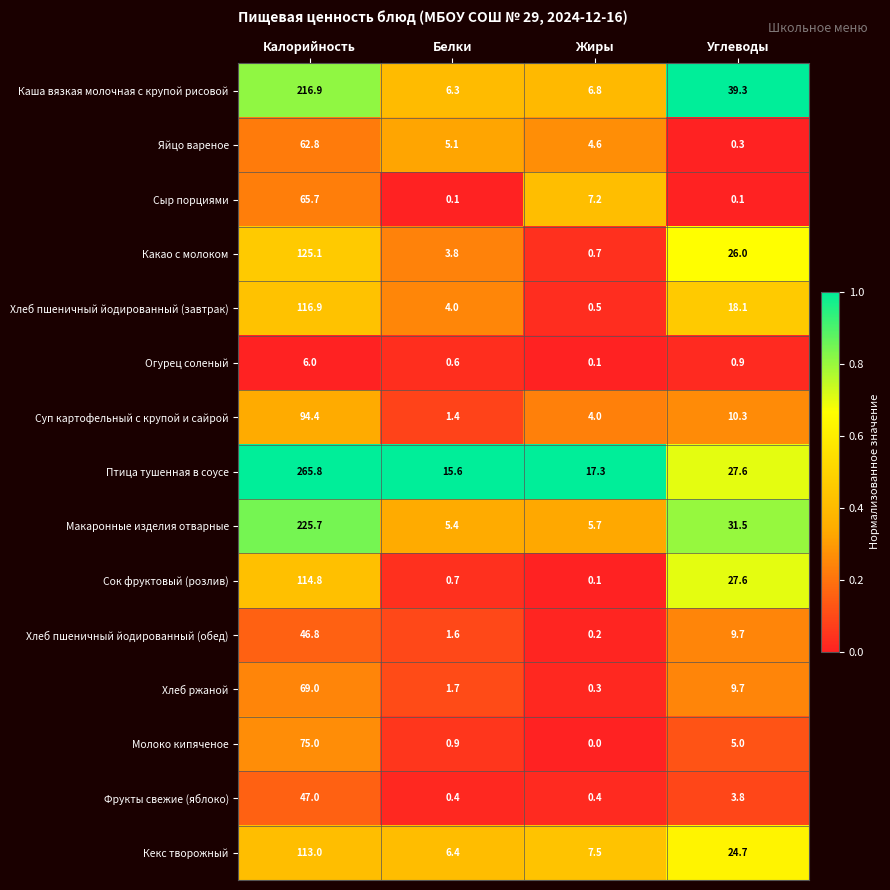

Between Калорийность and Углеводы, which series saw the biggest shift?

Птица тушенная в соусе